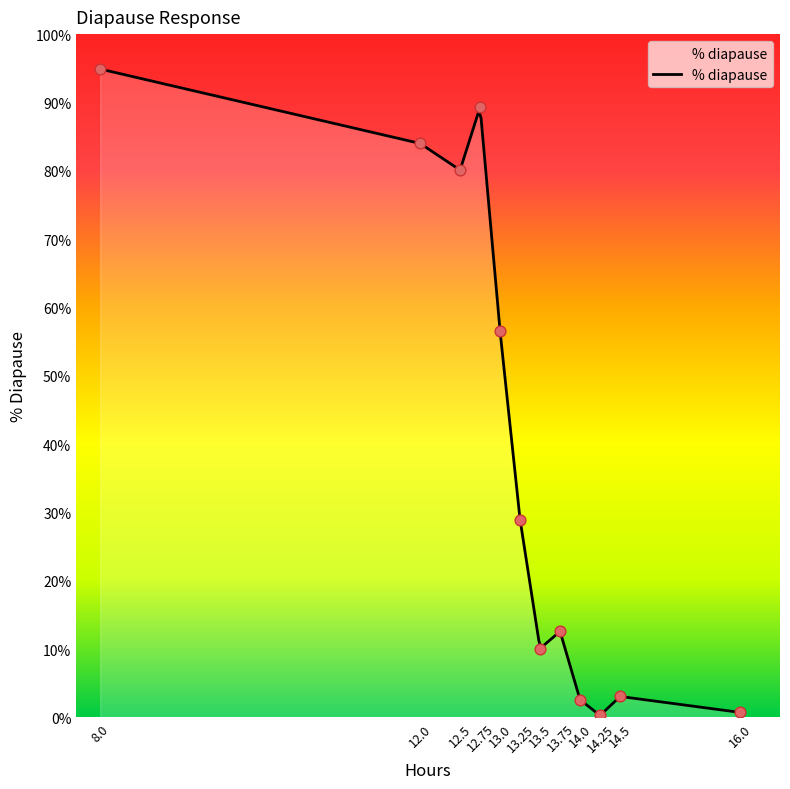

What is the change in value from 13.75 to 14.0?

-10.0